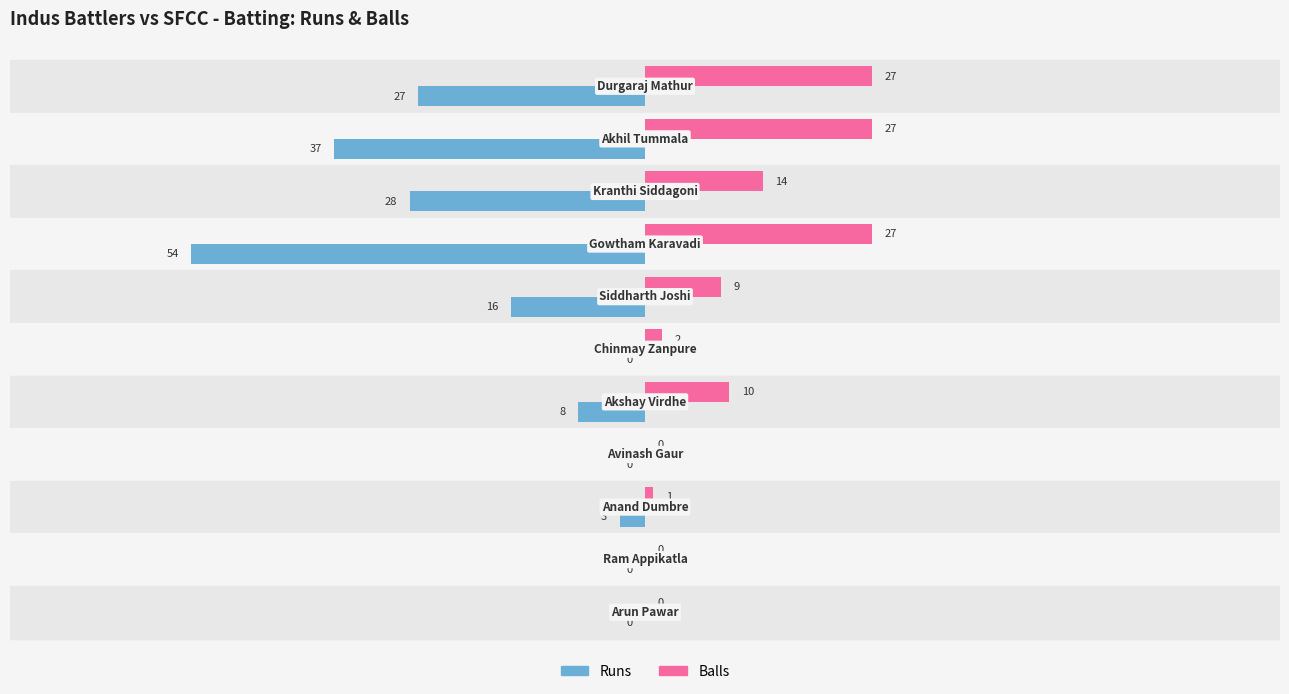

Which series has the largest total across all categories?

Balls